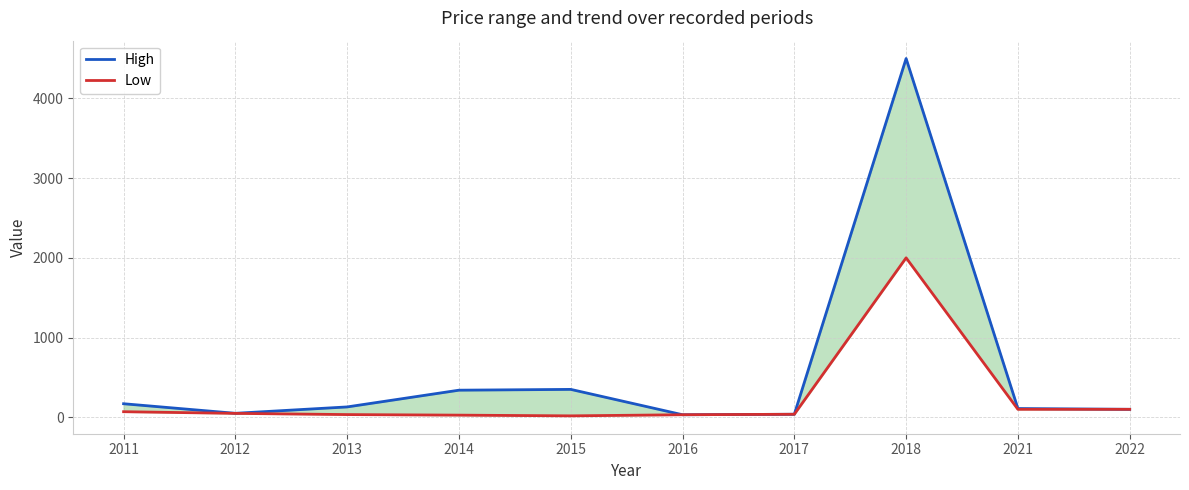

Reading right to left, what are all the values shown in this chart?

High: 2022=100	2021=110	2018=4500	2017=38	2016=32	2015=350	2014=340	2013=130	2012=50	2011=170
Low: 2022=100	2021=100	2018=2000	2017=38	2016=32	2015=18	2014=27	2013=34	2012=49	2011=70